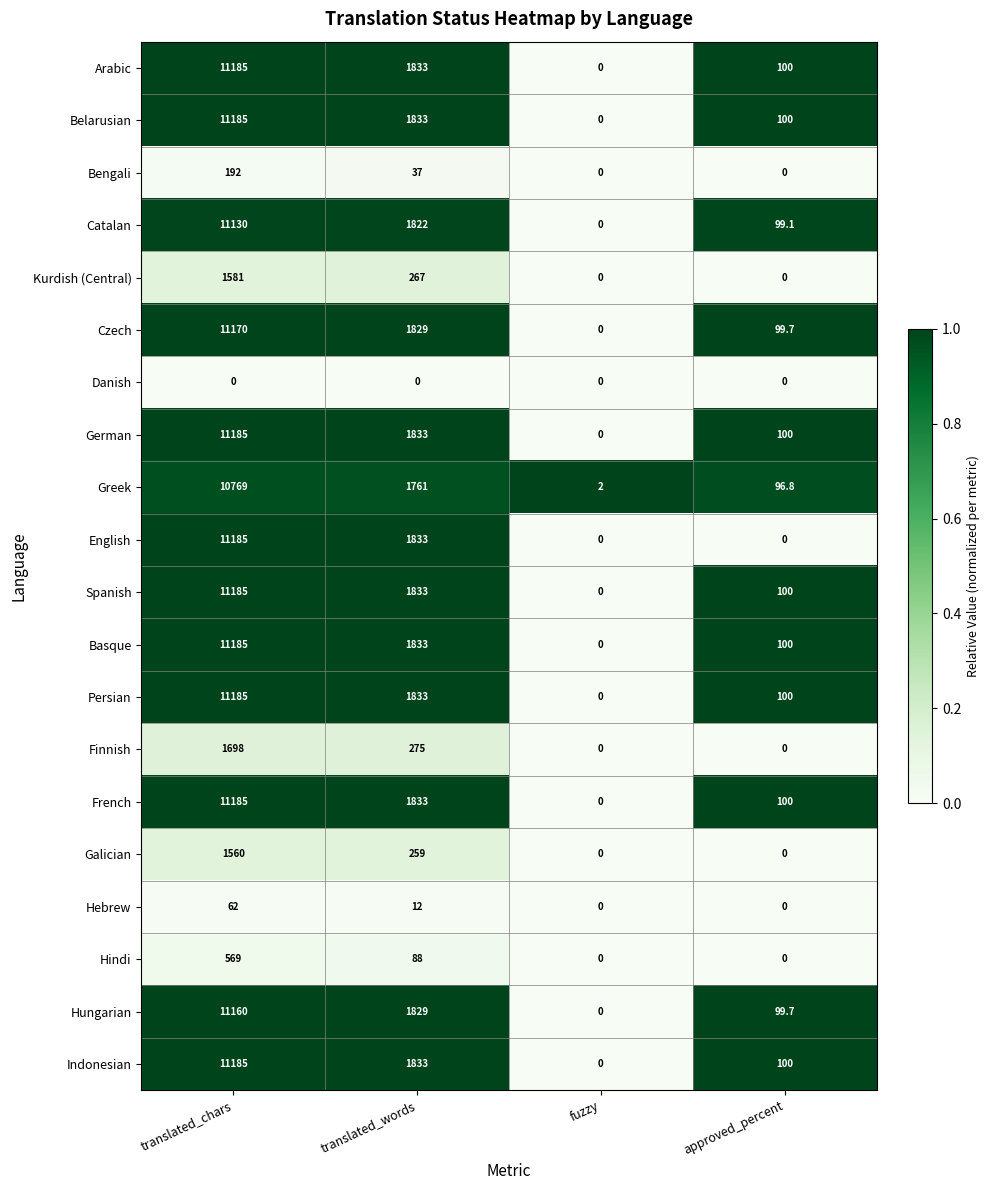

The Hebrew series shows -42.9 at approved_percent. True or false?

False